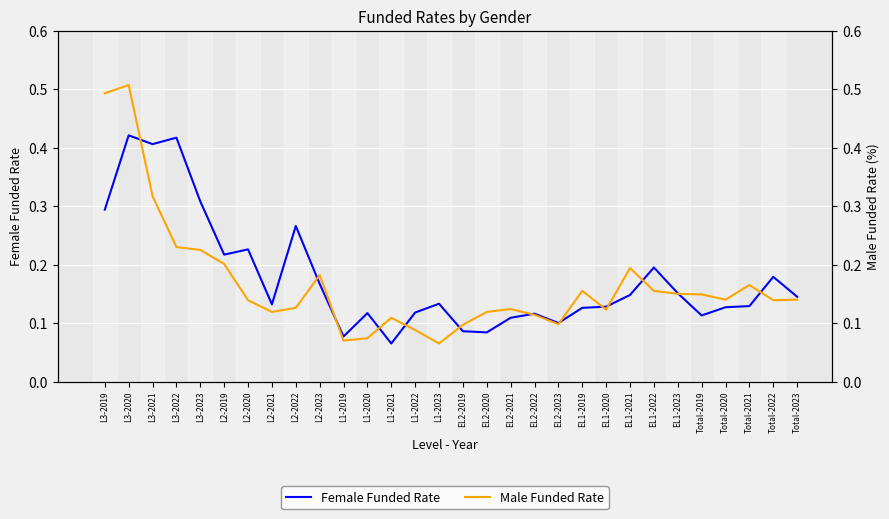

What is the difference between the second highest and second lowest values in the Male Funded Rate series?

0.4